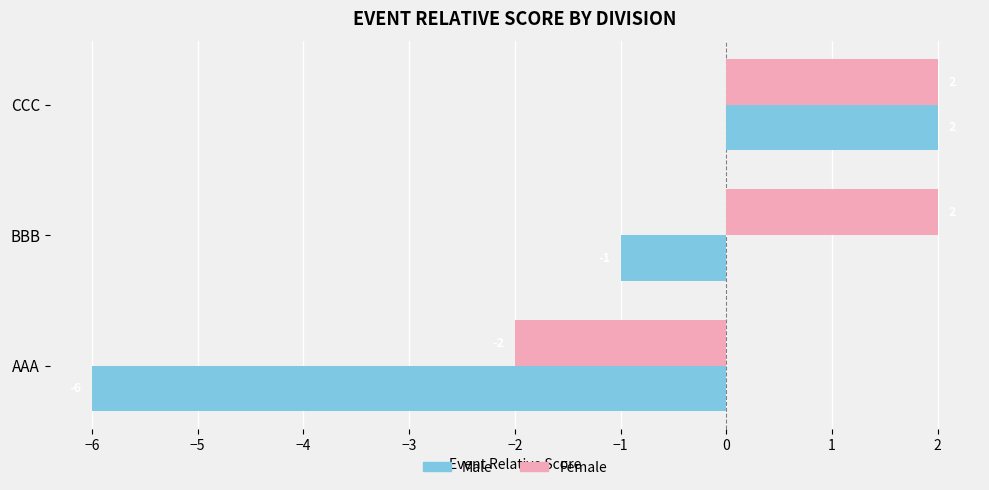

What is the minimum value for Female?

-2